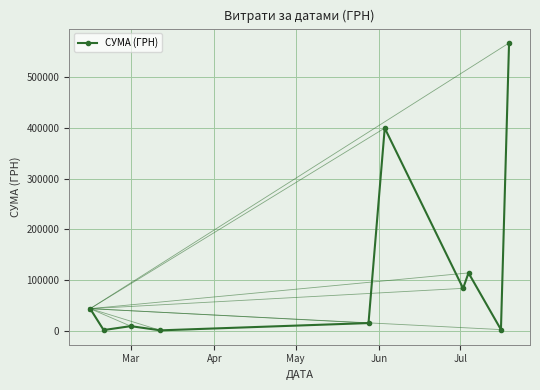

Does the chart display data point markers on the line(s)?

Yes